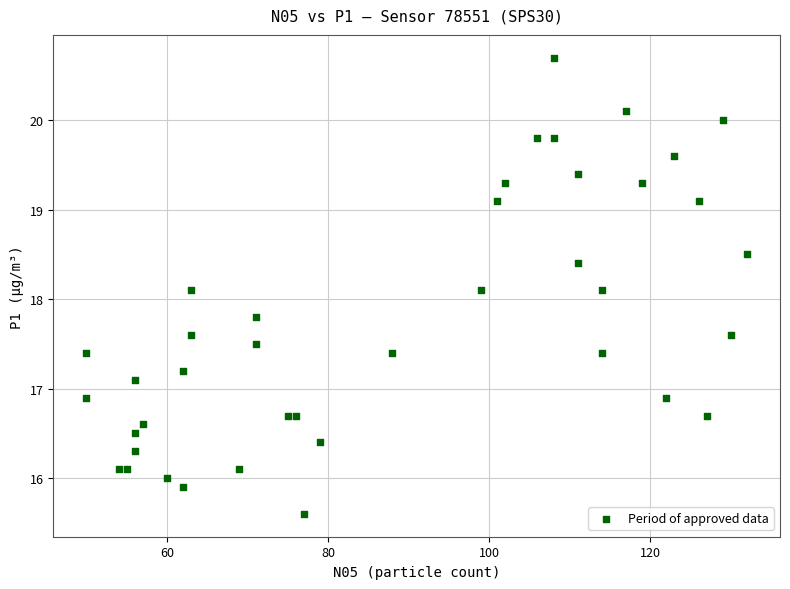

What is the range of X values (max minus min)?

82.0